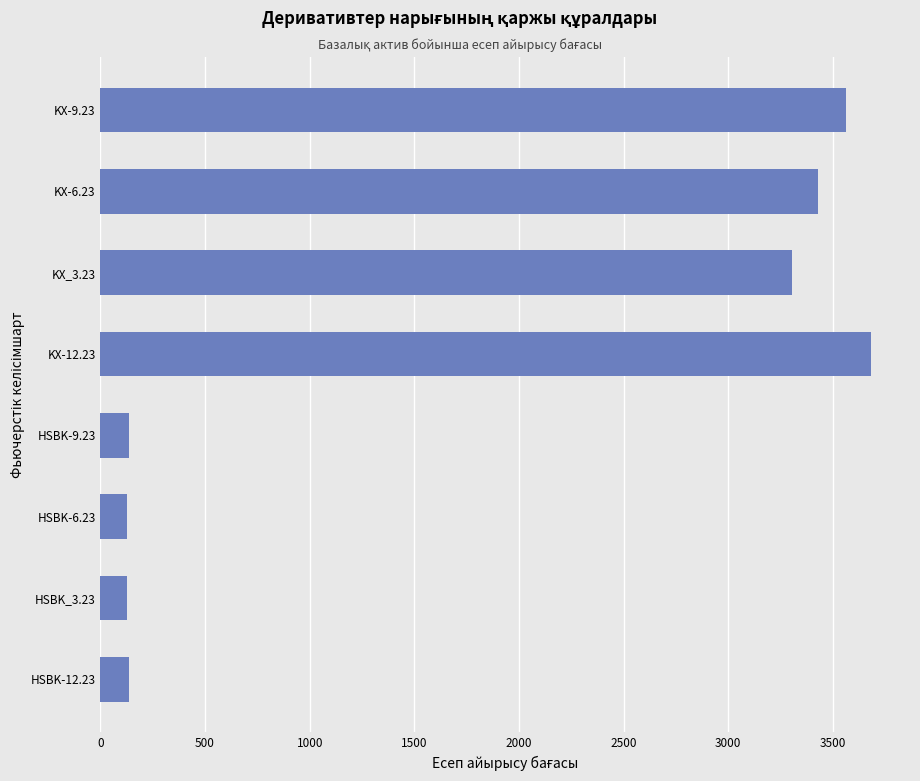

What is the sum of all values?

14506.4